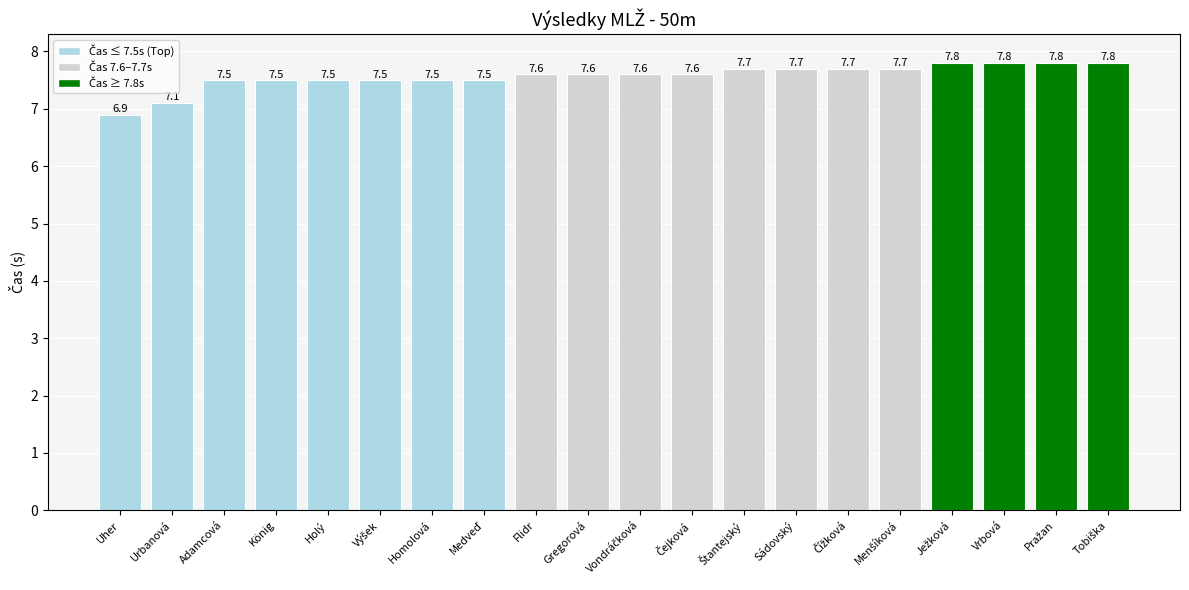

Reading right to left, extract all data points from this chart.

7.8	7.8	7.8	7.8	7.7	7.7	7.7	7.7	7.6	7.6	7.6	7.6	7.5	7.5	7.5	7.5	7.5	7.5	7.1	6.9